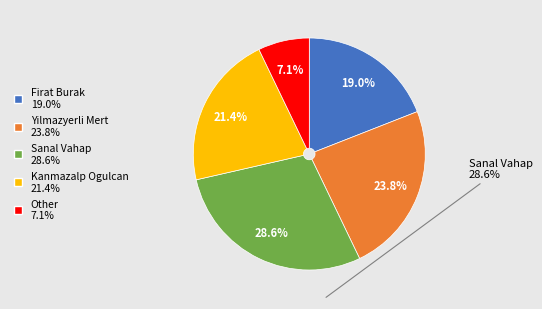

The Kanmazalp Ogulcan slice represents 21% of the pie. True or false?

True